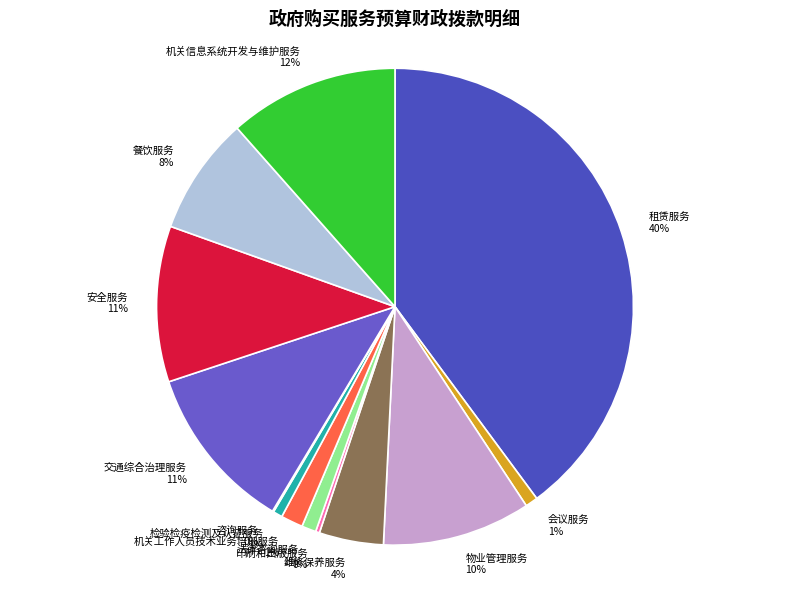

What is the largest slice in the pie chart?

租赁服务